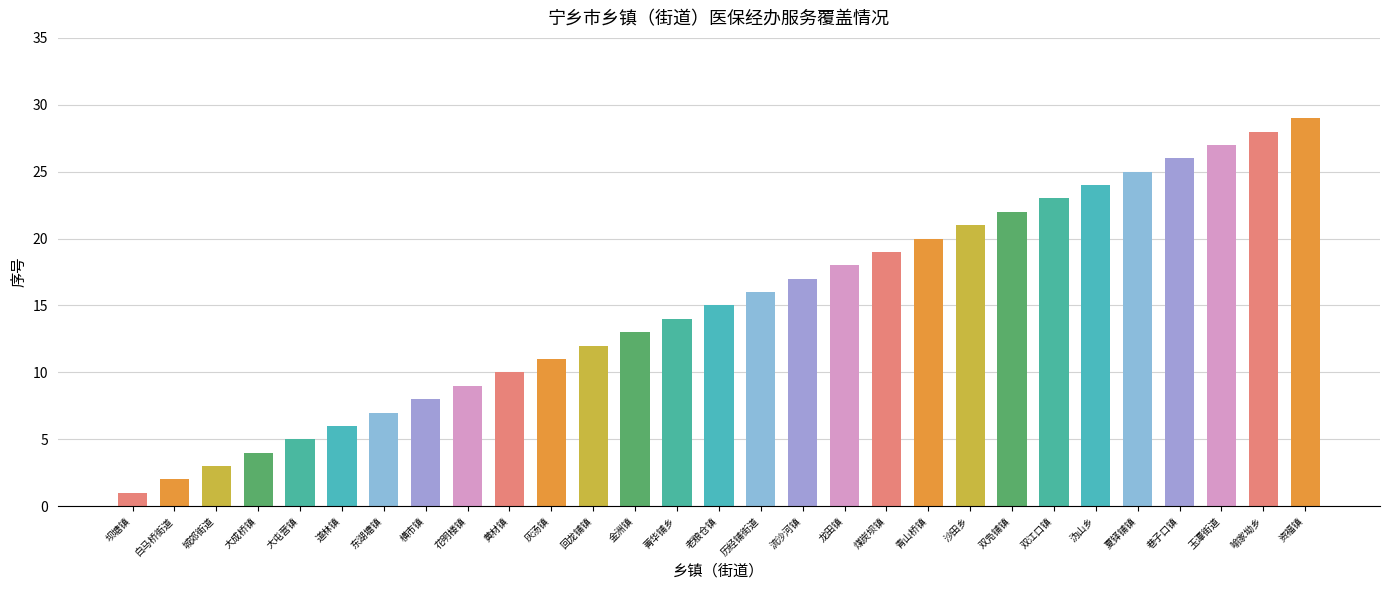

Reading left to right, what are all the values shown in this chart?

1	2	3	4	5	6	7	8	9	10	11	12	13	14	15	16	17	18	19	20	21	22	23	24	25	26	27	28	29